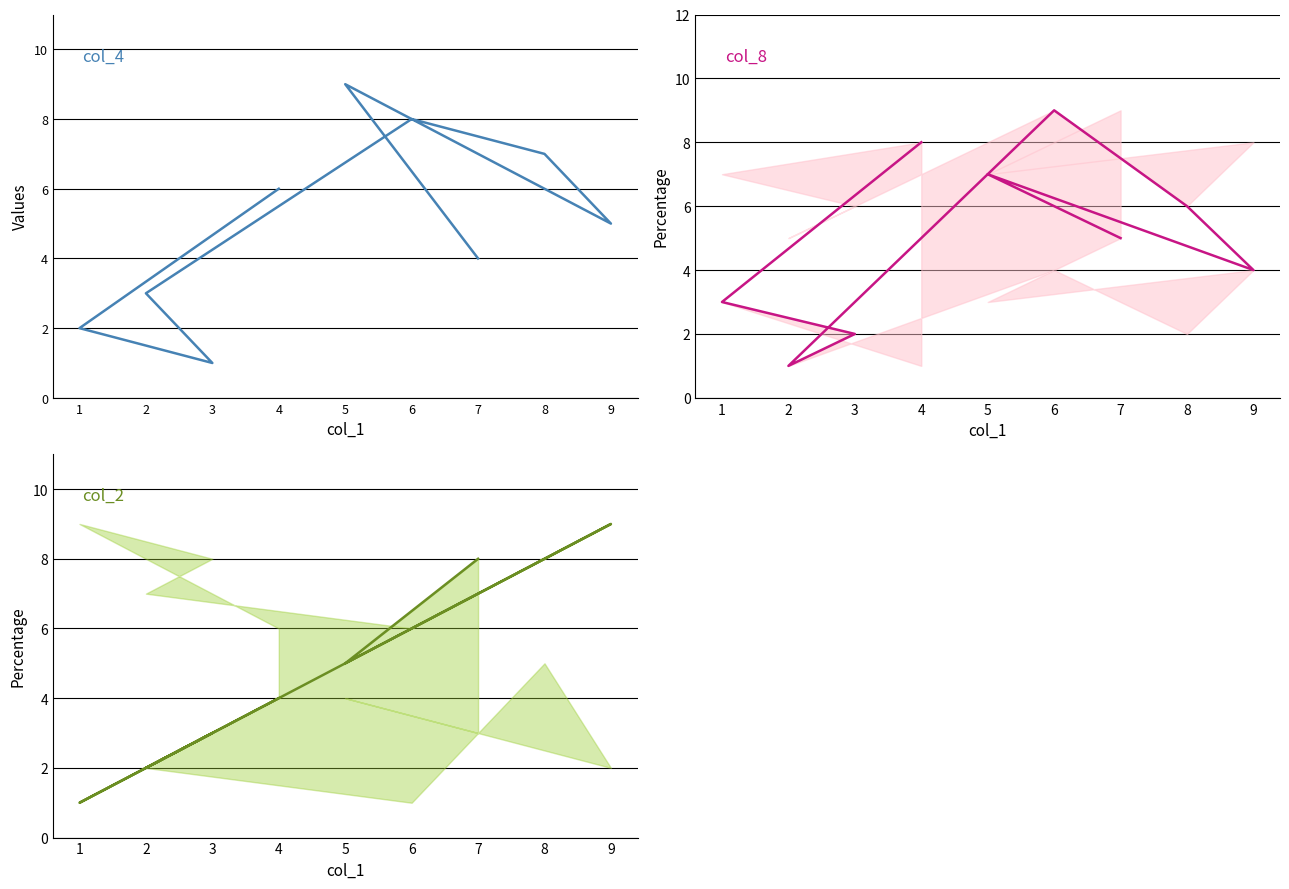

List the series in order of their peak value, lowest first.

col_4, col_8, col_2